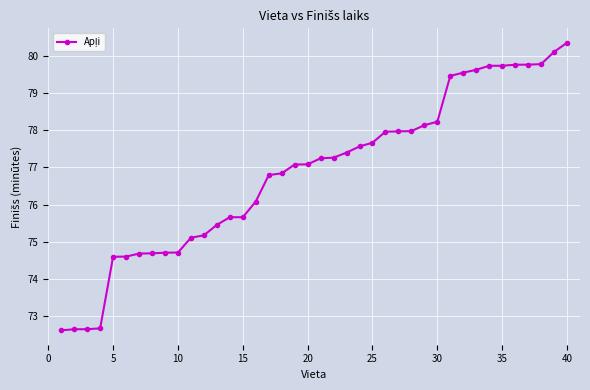

What is the difference between the maximum and minimum values?

7.7